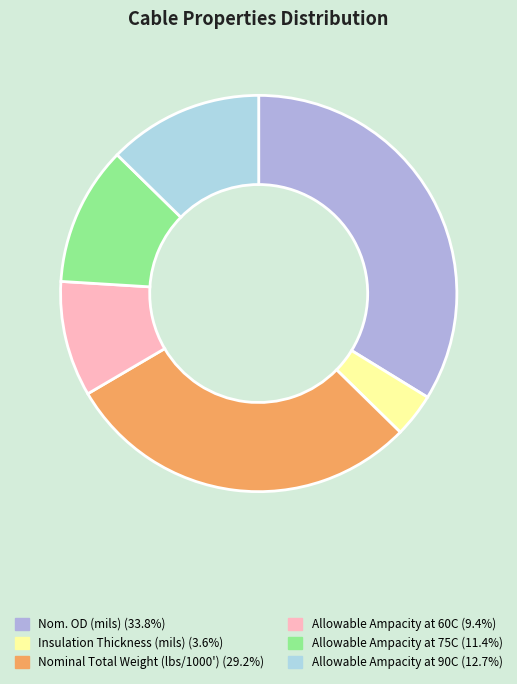

Which slice is the largest?

Nom. OD (mils)